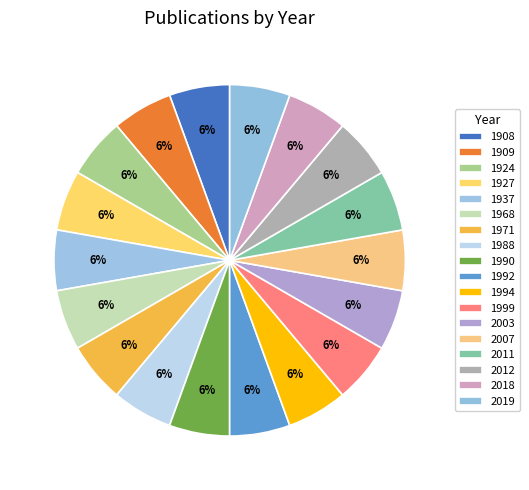

True or false: 1971 accounts for 1% of the total.

False